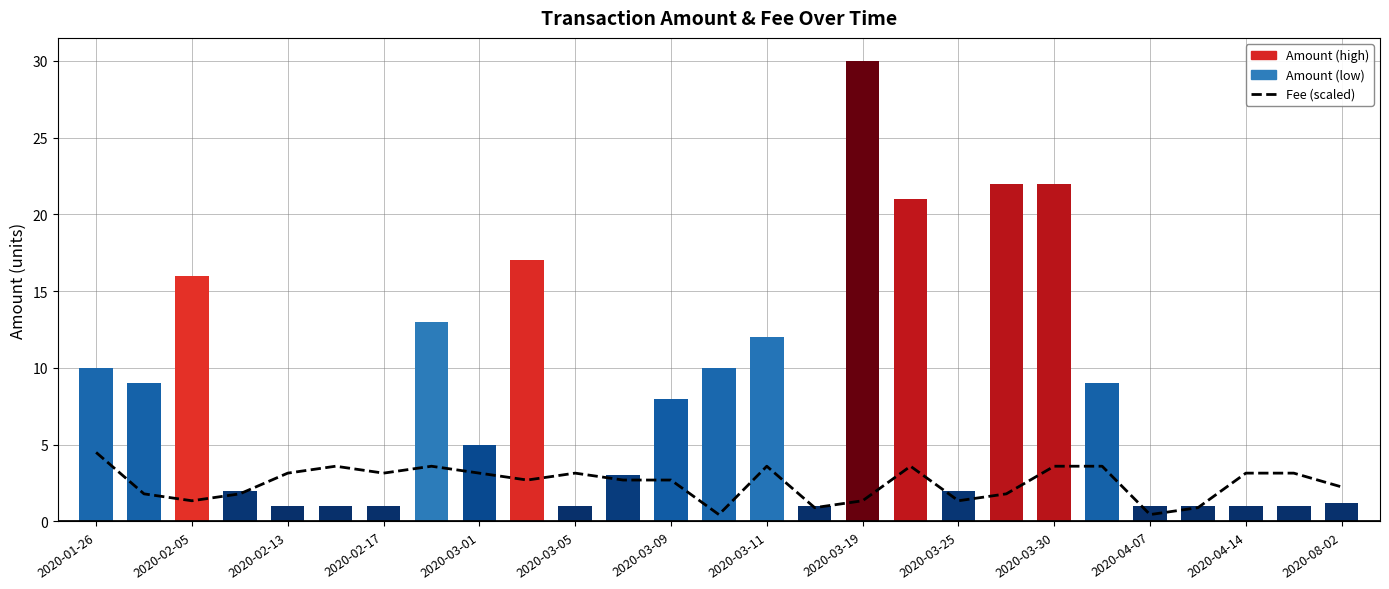

What is the average value of the Fee (scaled) series?

2.5